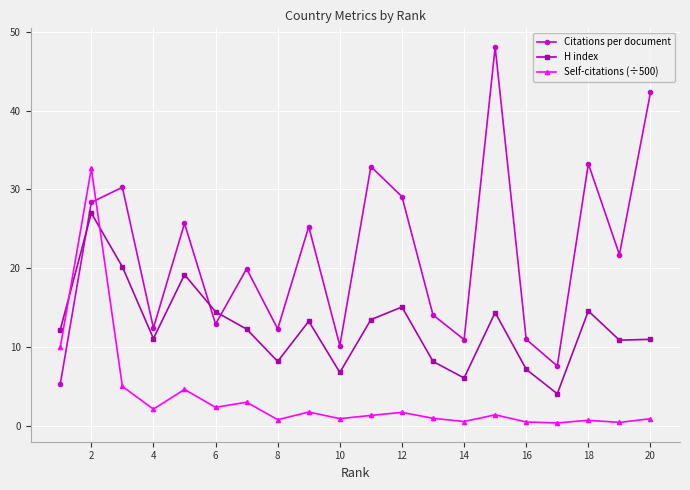

Which series has the largest total across all categories?

Citations per document